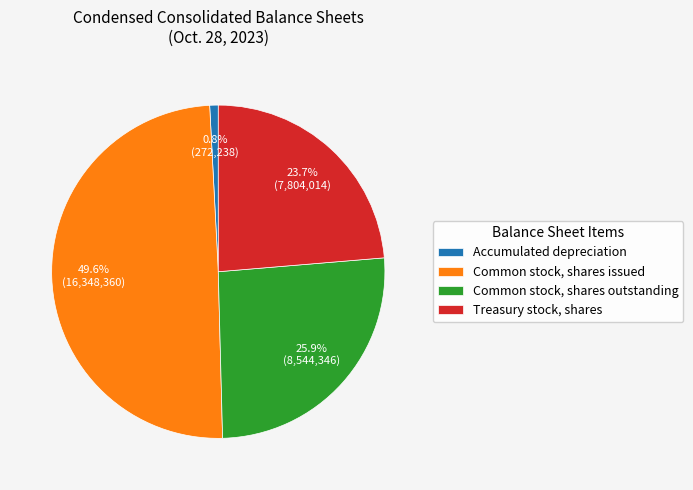

What percentage is NOT represented by Treasury stock, shares?

76.3%